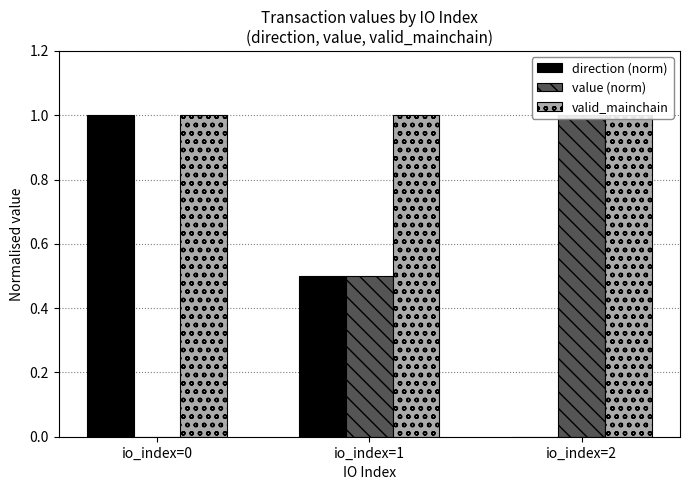

Is the value of valid_mainchain at io_index=1 greater than the value of value (norm) at io_index=0?

Yes